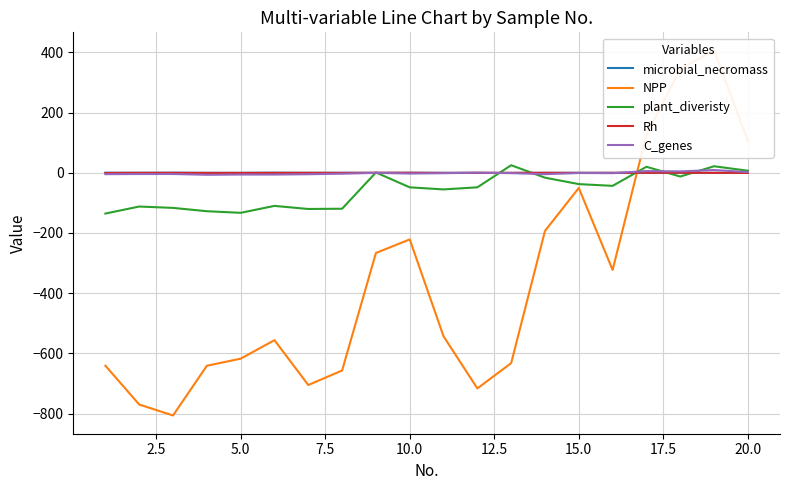

After their last crossing, which series has the higher values: Rh or microbial_necromass?

microbial_necromass